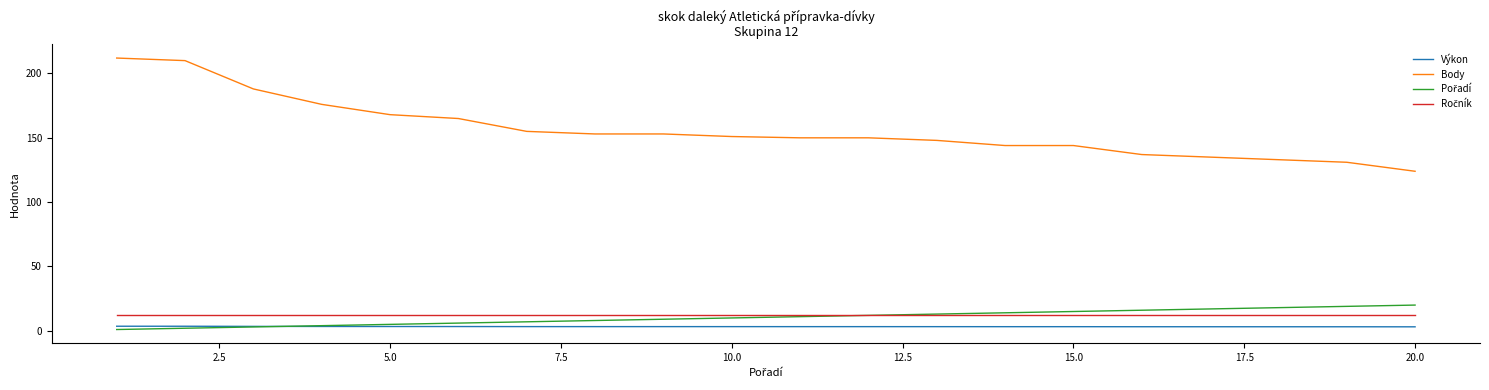

Which series has the largest range (max minus min)?

Body